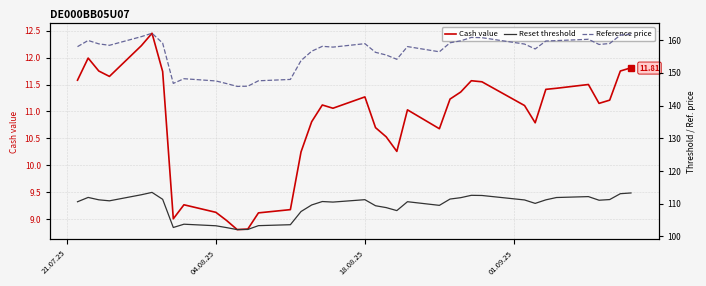

Count the number of categories in the chart.

38